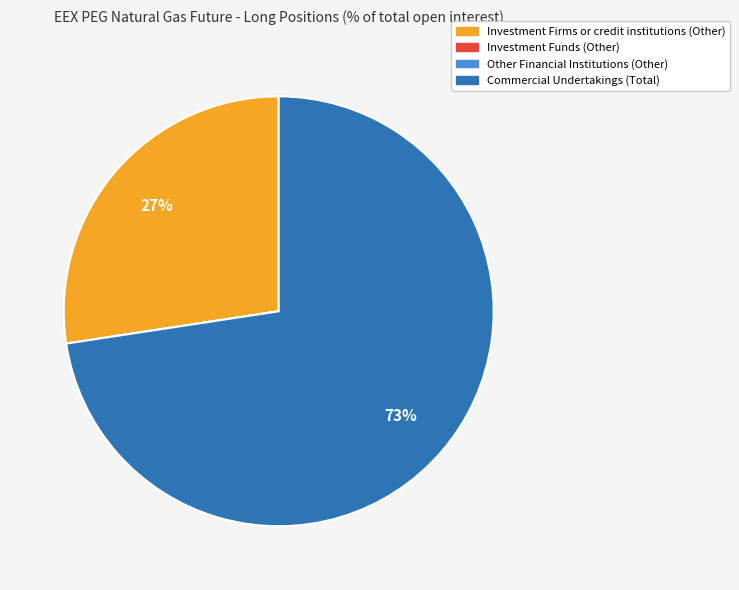

To the nearest percent, what portion does Commercial Undertakings (Total) represent?

73%